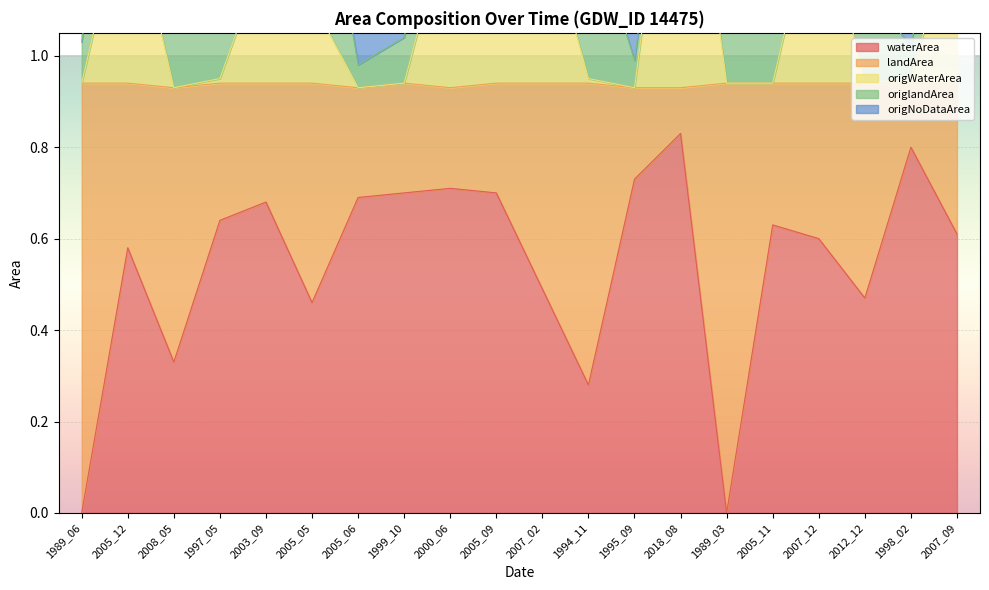

What is the difference between the maximum and second lowest values in the origNoDataArea series?

0.8